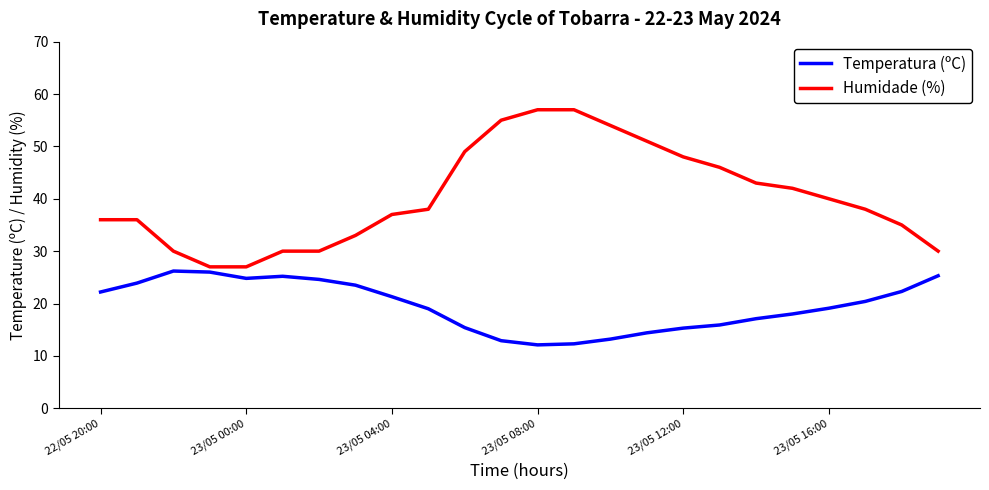

Which series has the largest total across all categories?

Humidade (%)